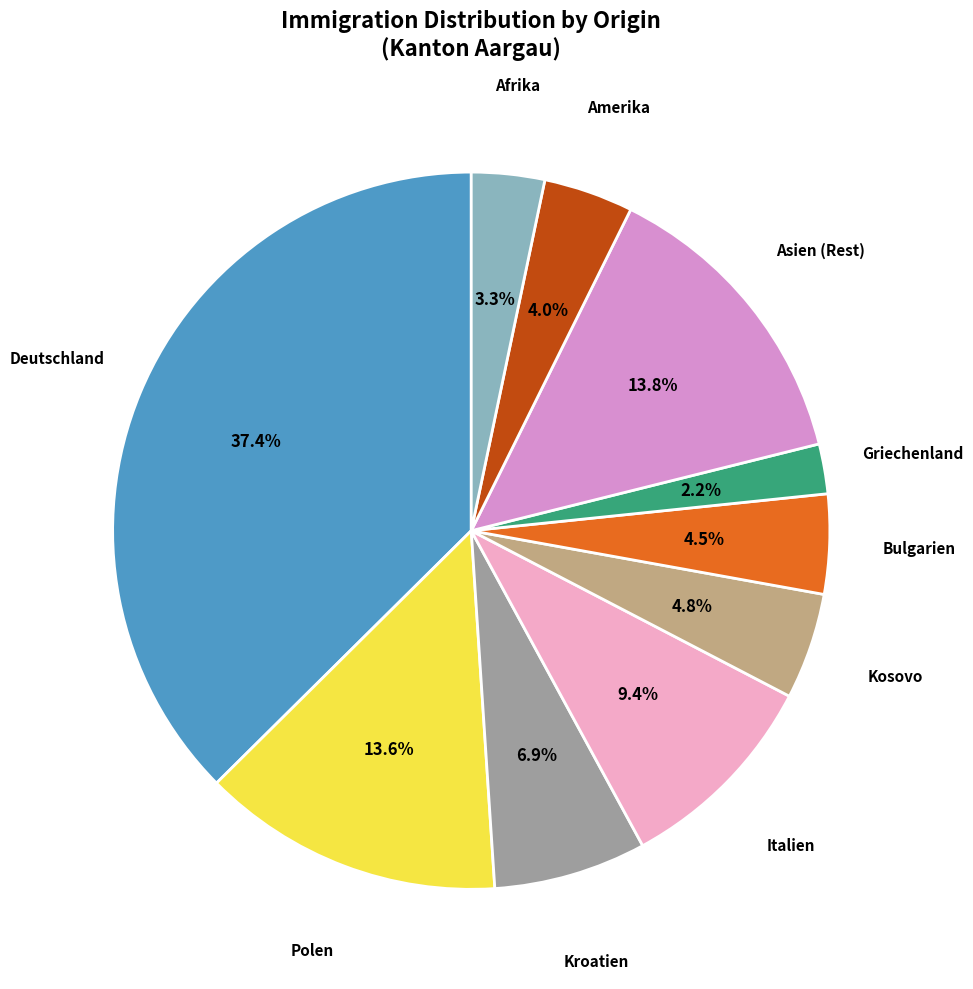

Is there any slice that represents more than half of the pie?

No